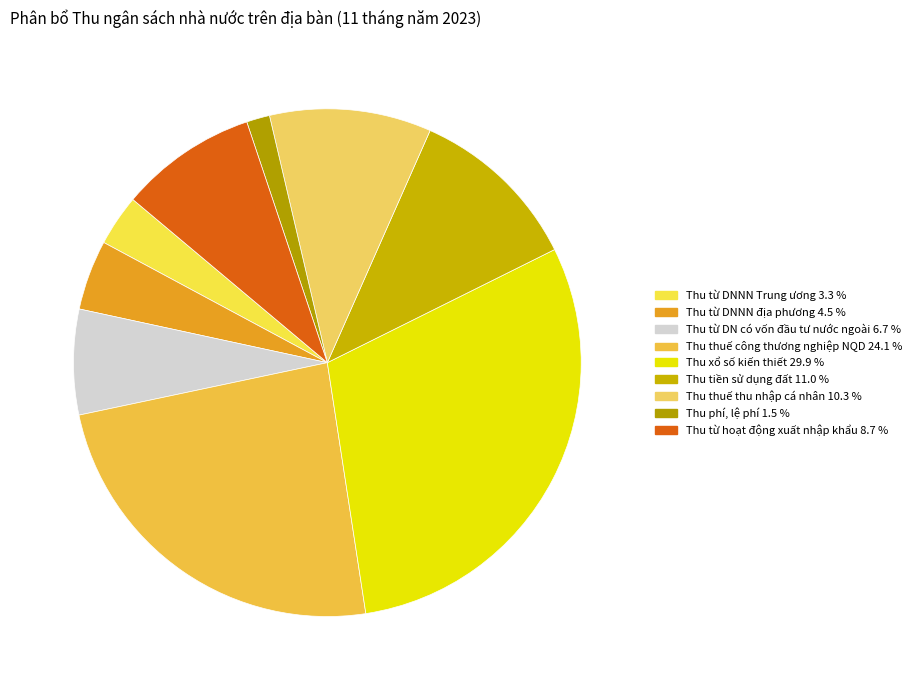

Which has a higher value, Thu tiền sử dụng đất or Thu xổ số kiến thiết?

Thu xổ số kiến thiết